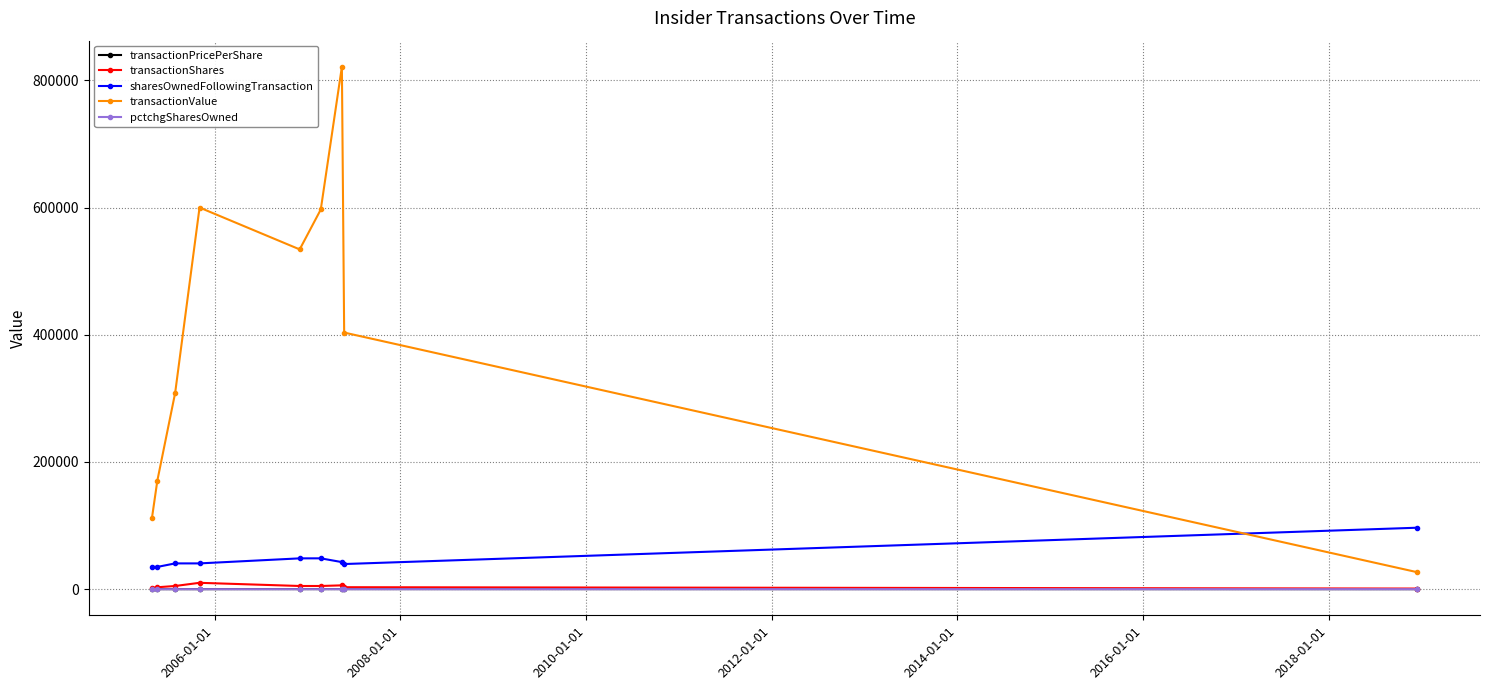

Which series has the largest range (max minus min)?

transactionValue